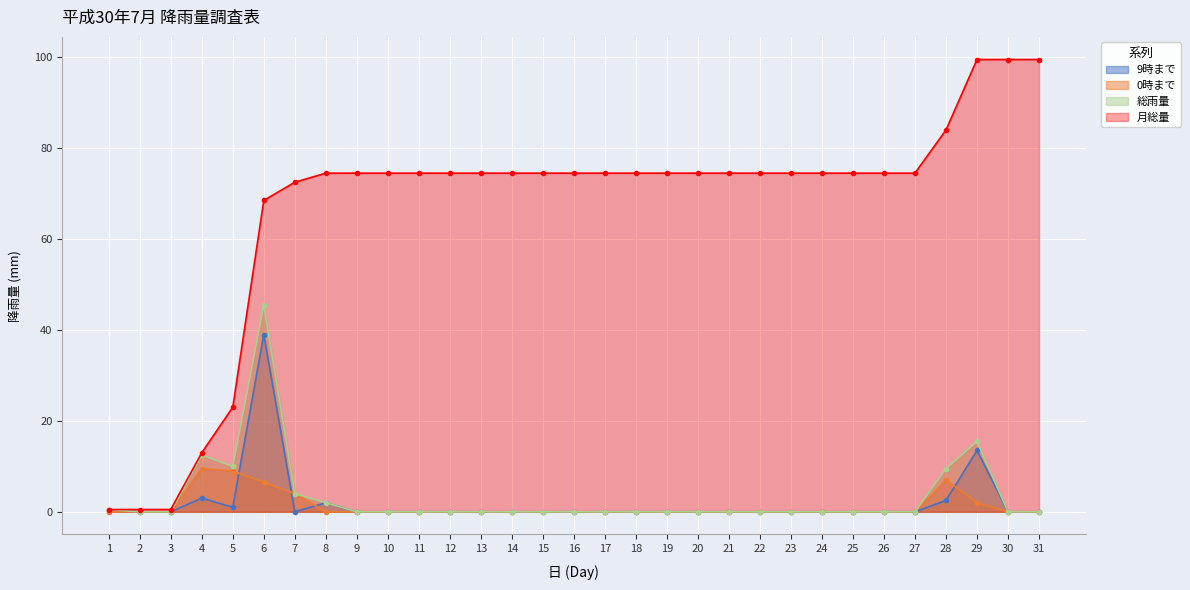

True or false: 0時まで has a value of 0.0 at 20.

True